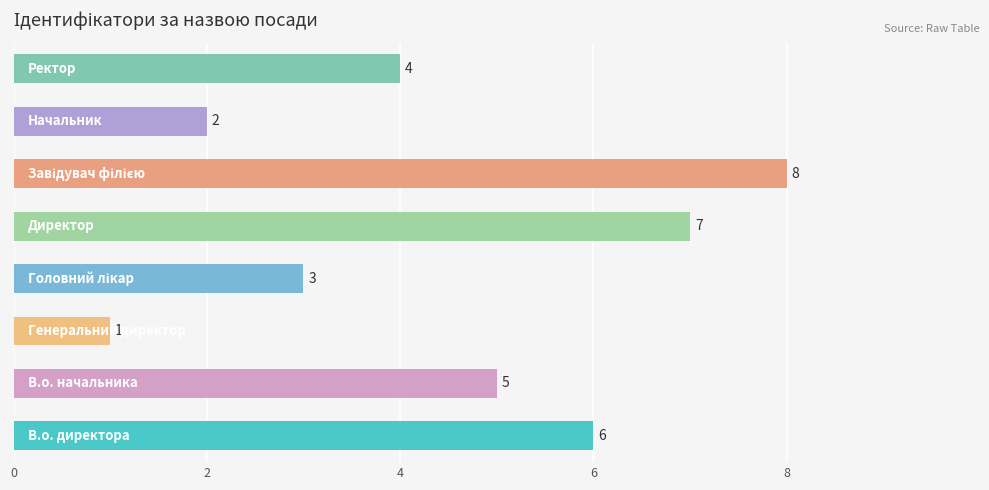

What is the greatest value displayed?

8